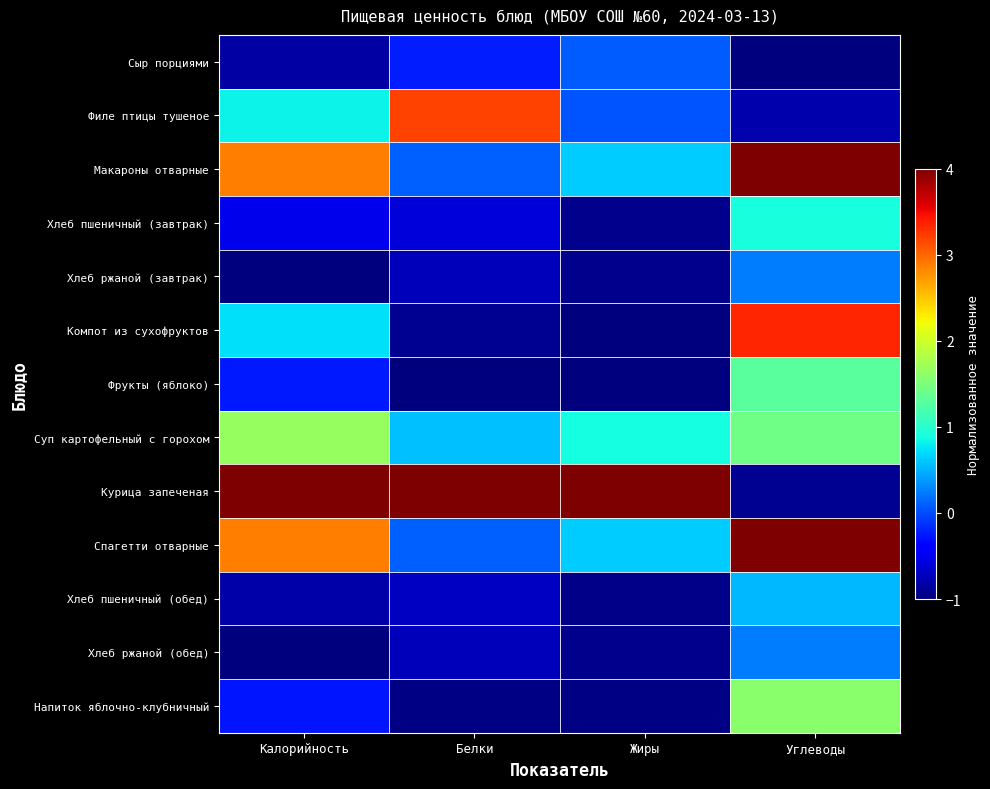

Reading right to left, extract all data points from this chart.

Сыр порциями: Углеводы=-1.0	Жиры=0.1	Белки=-0.2	Калорийность=-0.8
Филе птицы тушеное: Углеводы=-0.8	Жиры=0.0	Белки=3.2	Калорийность=0.8
Макароны отварные: Углеводы=4.0	Жиры=0.6	Белки=0.1	Калорийность=2.9
Хлеб пшеничный (завтрак): Углеводы=0.9	Жиры=-0.9	Белки=-0.6	Калорийность=-0.5
Хлеб ржаной (завтрак): Углеводы=0.2	Жиры=-0.9	Белки=-0.7	Калорийность=-1.0
Компот из сухофруктов: Углеводы=3.4	Жиры=-1.0	Белки=-0.9	Калорийность=0.7
Фрукты (яблоко): Углеводы=1.3	Жиры=-1.0	Белки=-1.0	Калорийность=-0.2
Суп картофельный с горохом: Углеводы=1.4	Жиры=0.9	Белки=0.6	Калорийность=1.7
Курица запеченая: Углеводы=-0.9	Жиры=4.0	Белки=4.0	Калорийность=4.0
Спагетти отварные: Углеводы=4.0	Жиры=0.6	Белки=0.1	Калорийность=2.9
Хлеб пшеничный (обед): Углеводы=0.5	Жиры=-1.0	Белки=-0.7	Калорийность=-0.8
Хлеб ржаной (обед): Углеводы=0.2	Жиры=-0.9	Белки=-0.7	Калорийность=-1.0
Напиток яблочно-клубничный: Углеводы=1.6	Жиры=-1.0	Белки=-1.0	Калорийность=-0.3